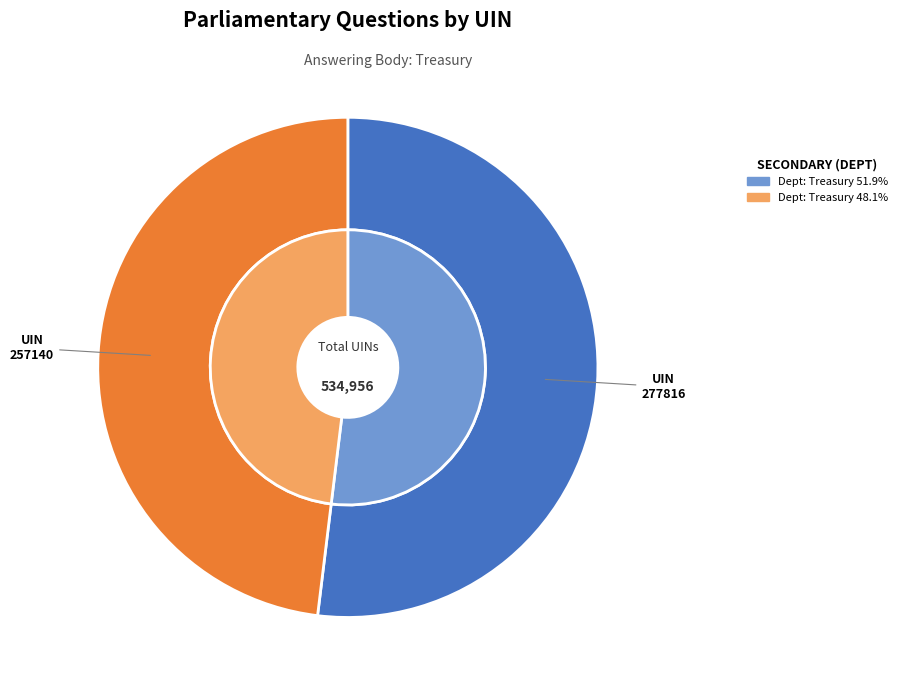

What is the largest slice in the pie chart?

277816